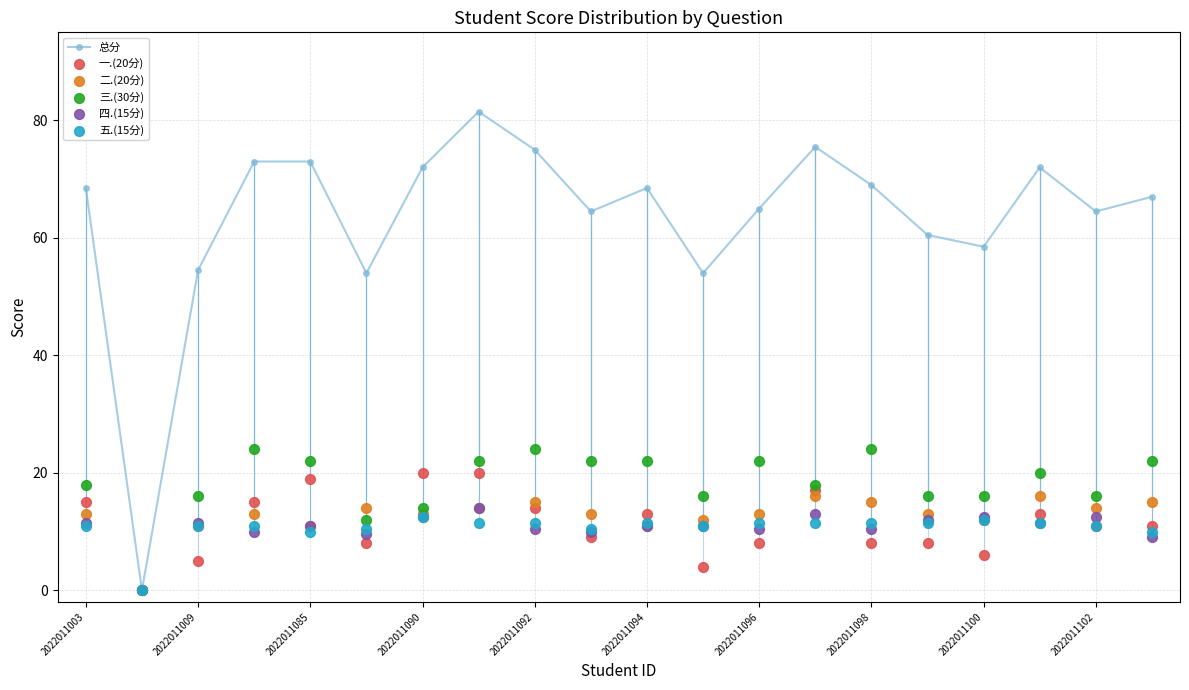

The 总分 series shows 68.5 at 2022011003. True or false?

True